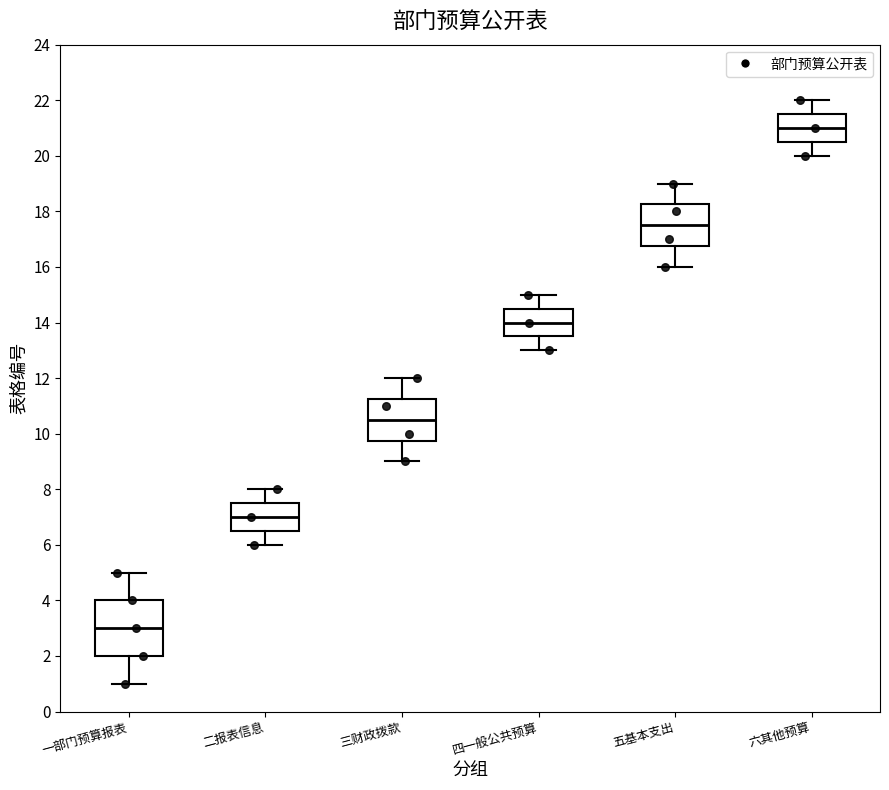

Comparing the boxes themselves (not the whiskers), which one is the tallest?

一部门预算报表